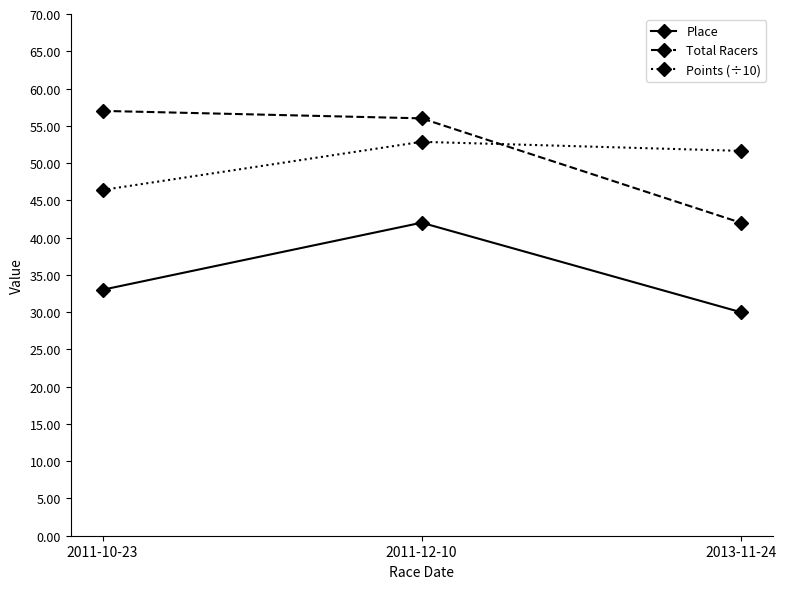

At how many categories does at least one series exceed 47?

3